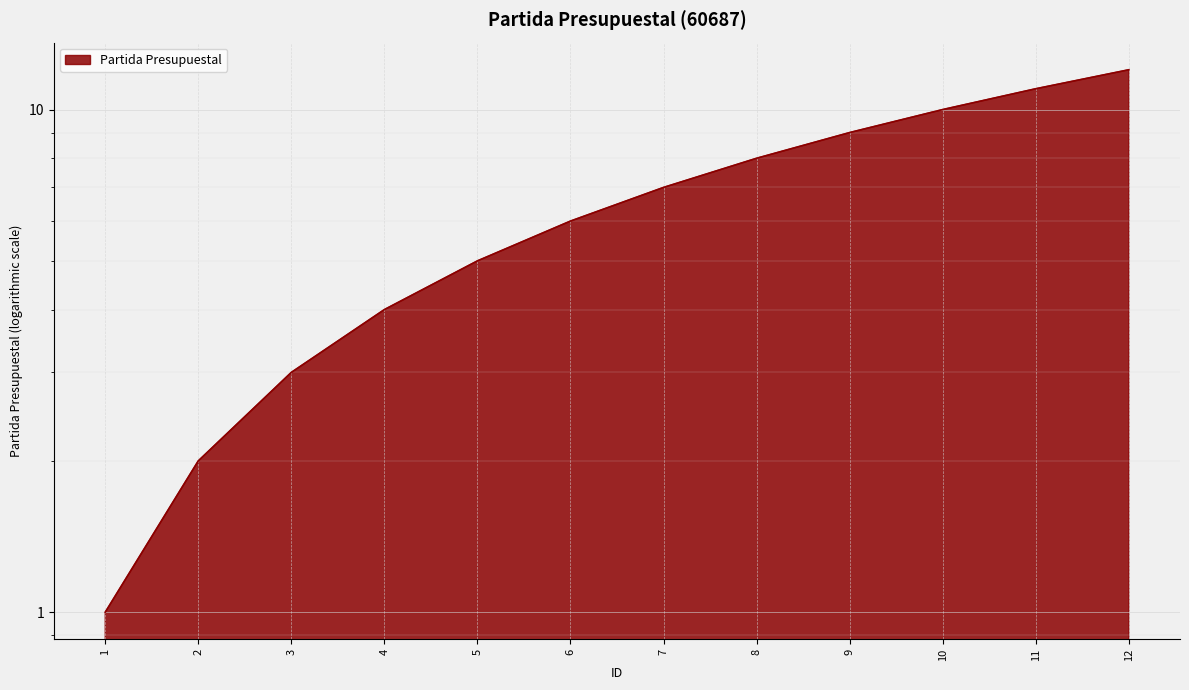

The chart shows a value of 17 at 10. True or false?

False